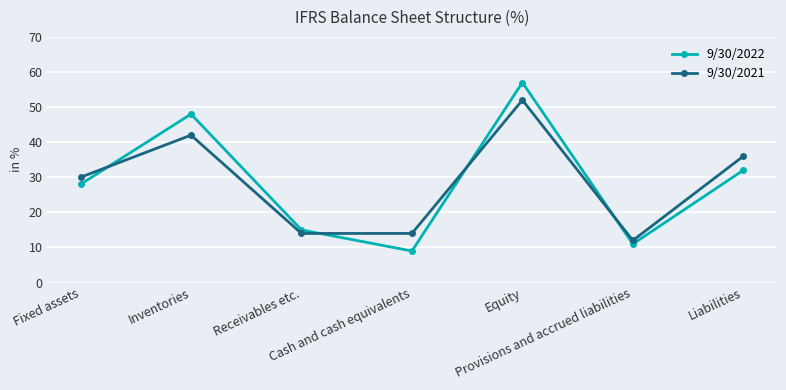

How many intersections are there between 9/30/2021 and 9/30/2022?

4